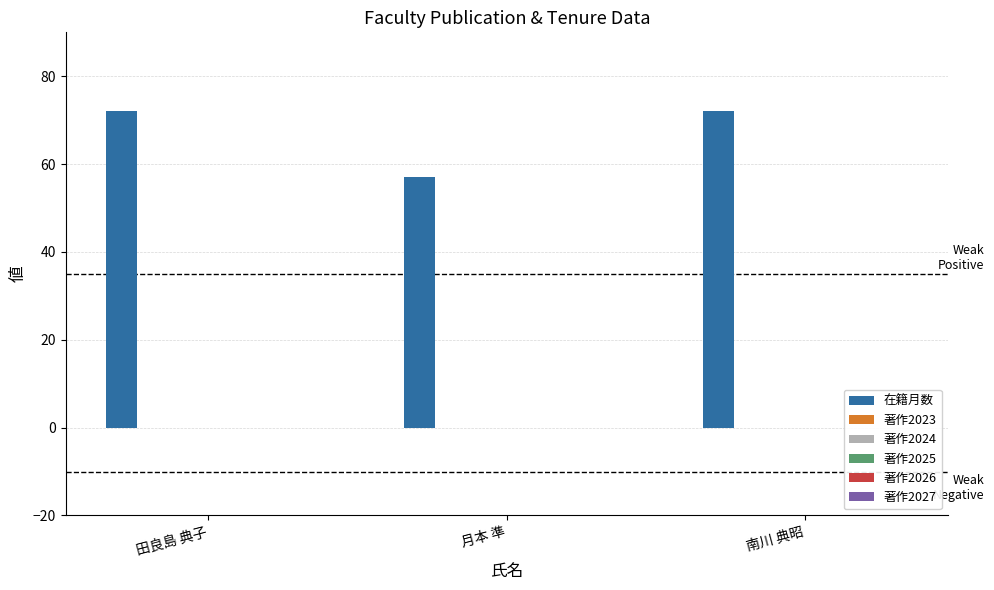

What is the smallest value displayed?

57